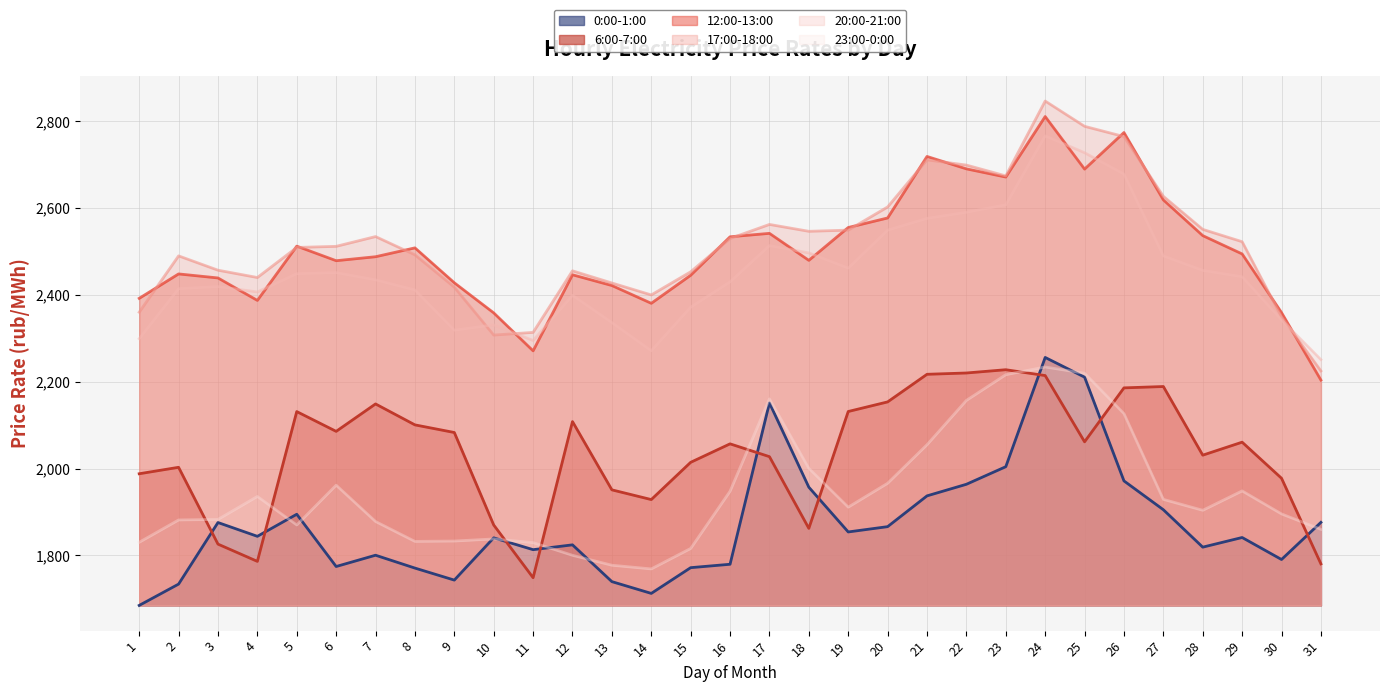

At which category does 0:00-1:00 reach its first local peak?

3